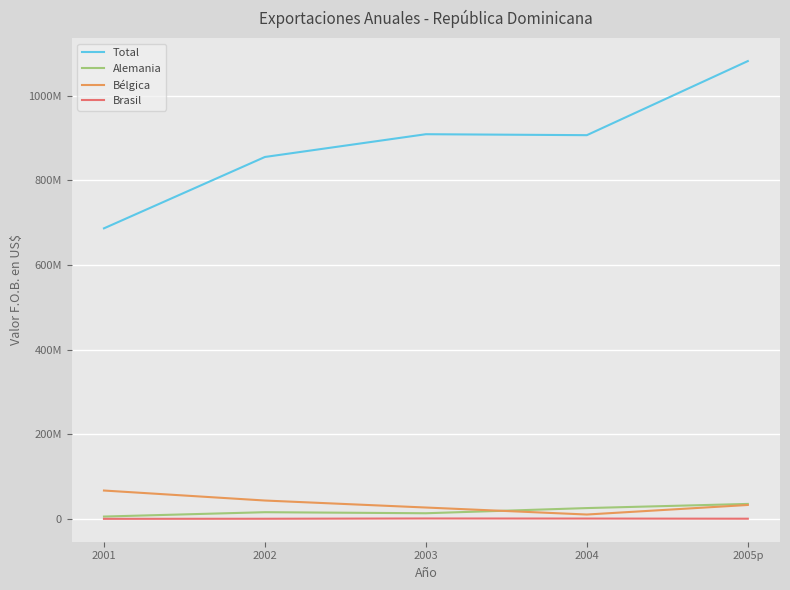

Which category has the highest value in the Bélgica series?

2001